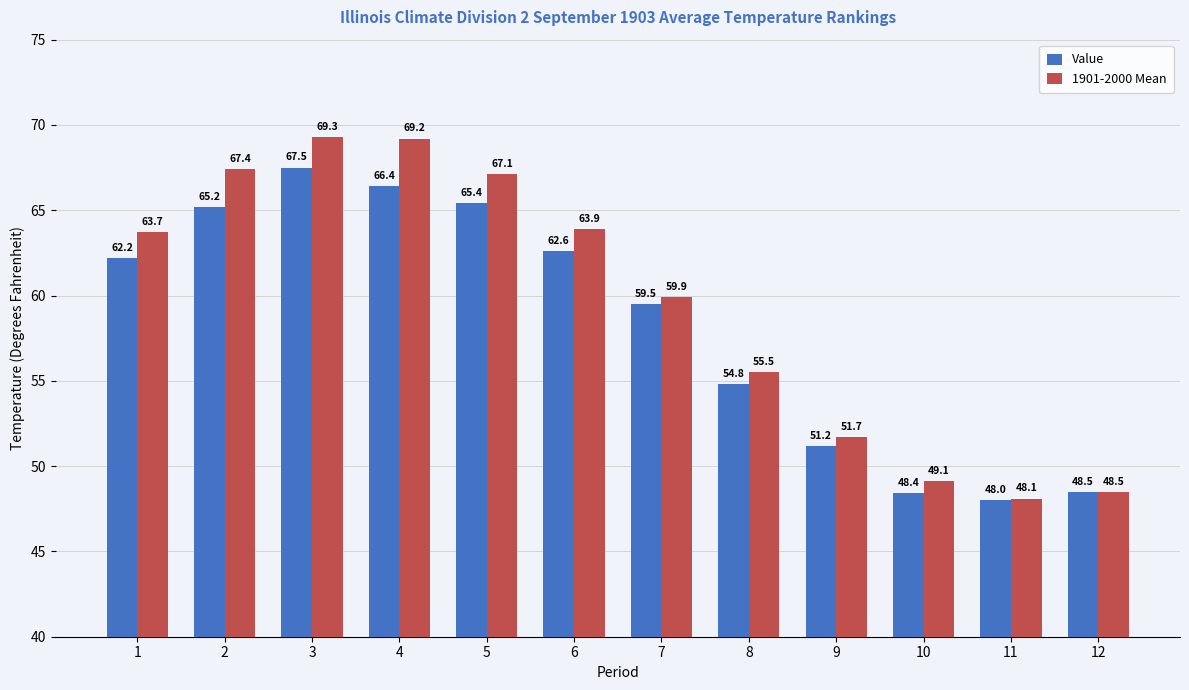

What is the difference between the second highest and second lowest values in the 1901-2000 Mean series?

20.7